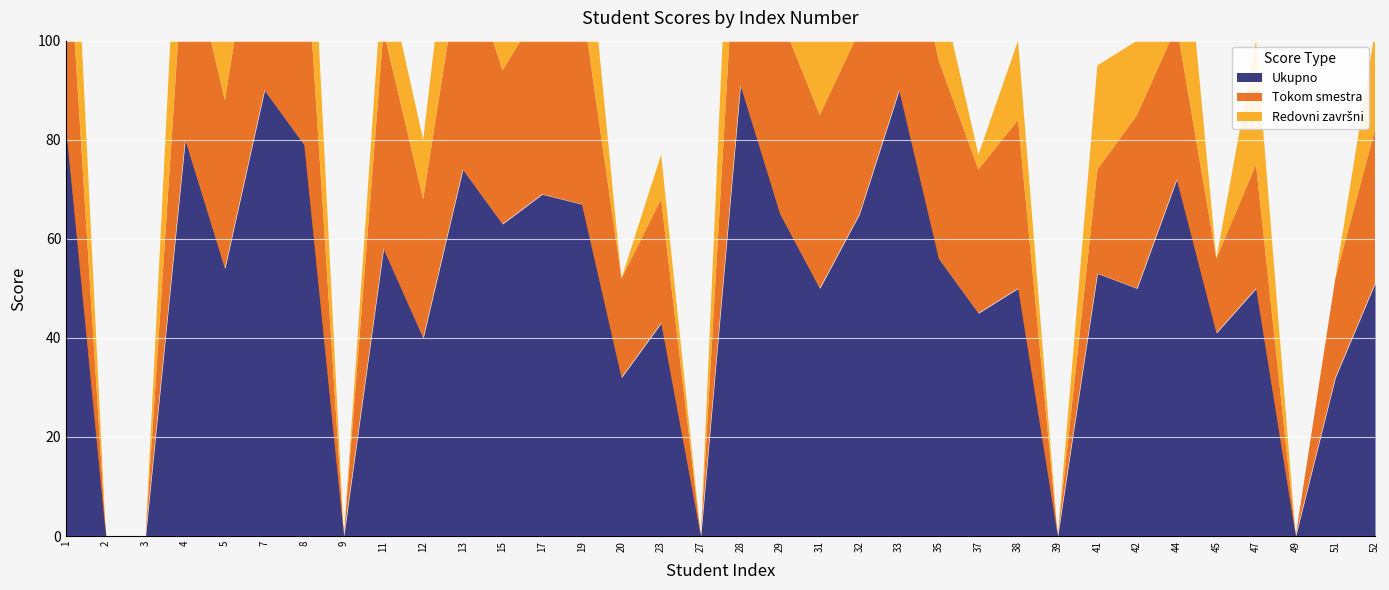

What is the total value across all series at 38?

100